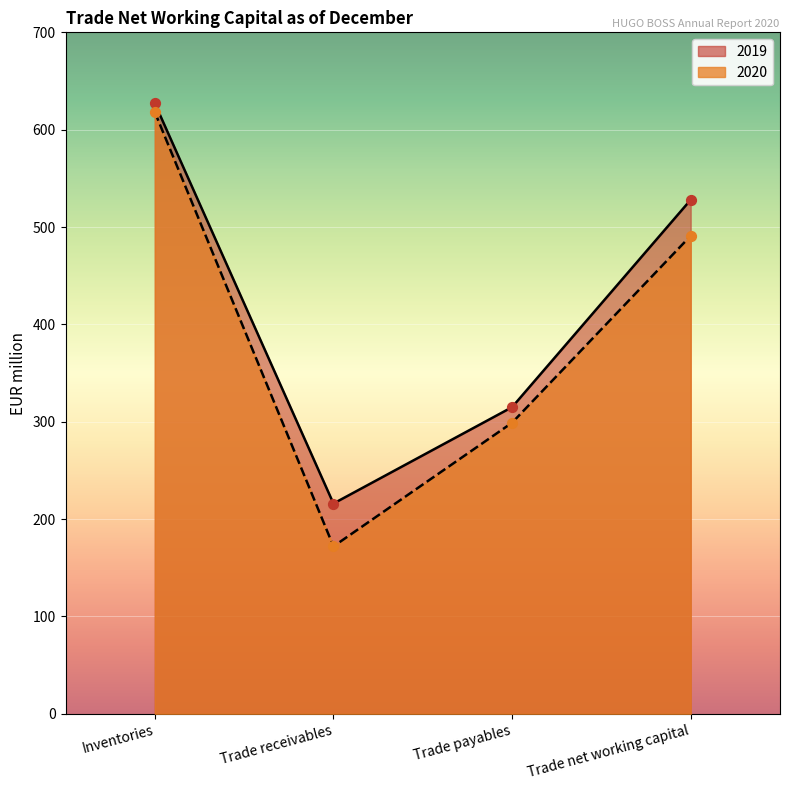

Which series contains the lowest Y value?

2020